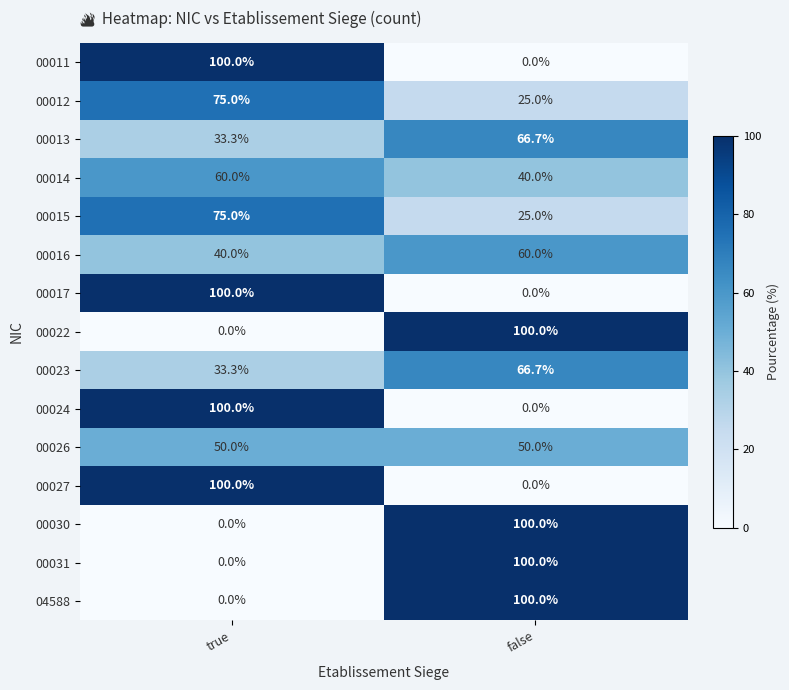

List the labels in order of 00027 value, largest first.

true, false